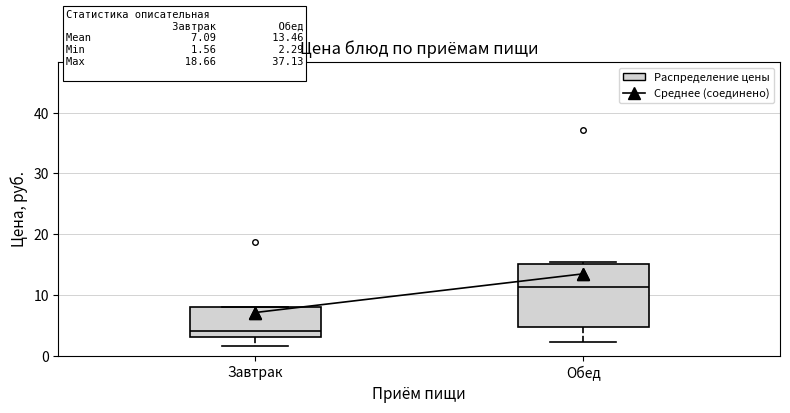

Which box is the tallest, from its lower edge to its upper edge?

Обед